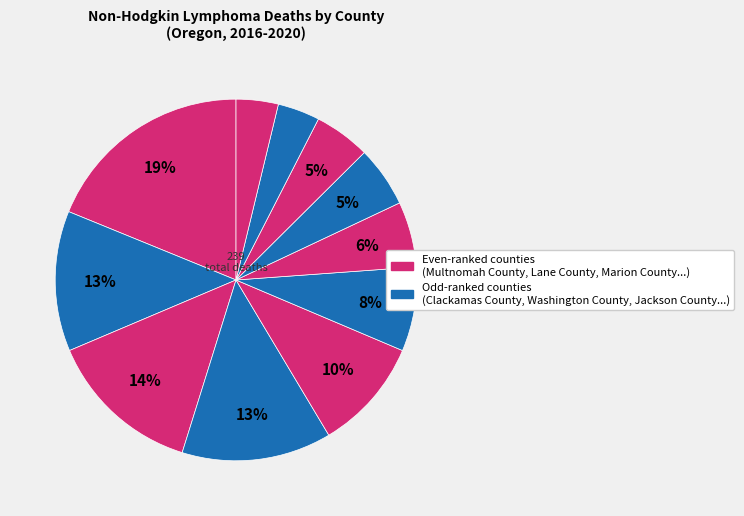

Rank the categories by value from highest to lowest.

Multnomah County, Lane County, Washington County, Clackamas County, Marion County, Jackson County, Deschutes County, Douglas County, Linn County, Yamhill County, Josephine County